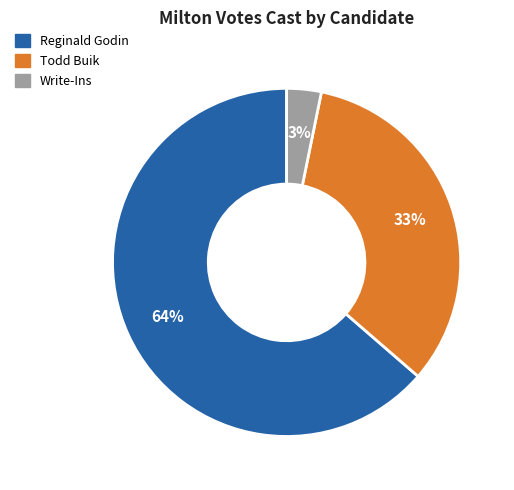

Which category has the smallest portion of the pie?

Write-Ins